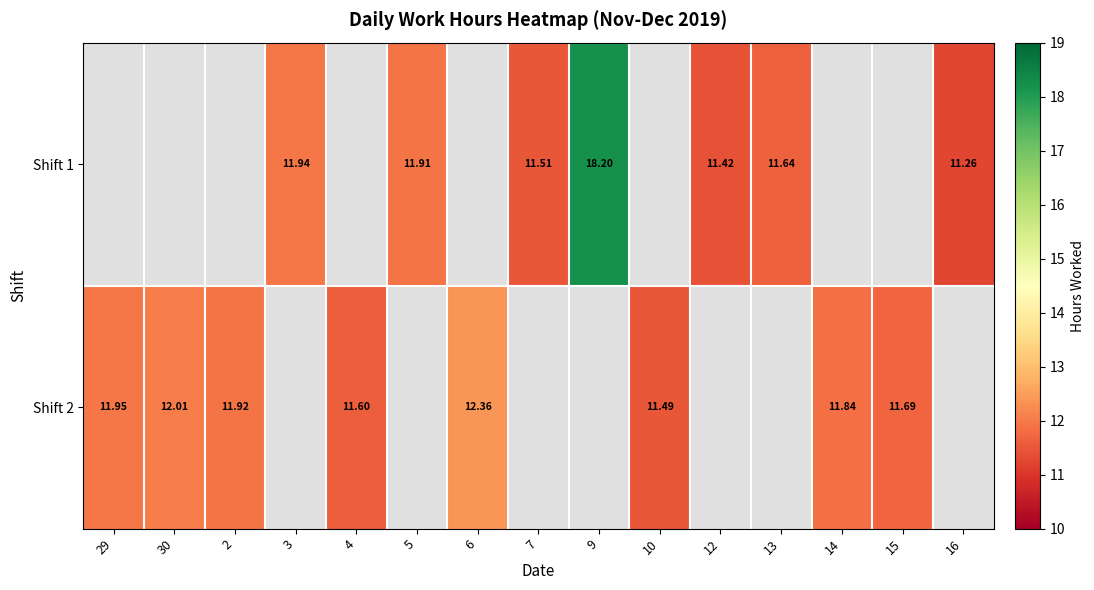

Is the value of Shift 1 at 7 greater than the value of Shift 2 at 30?

No